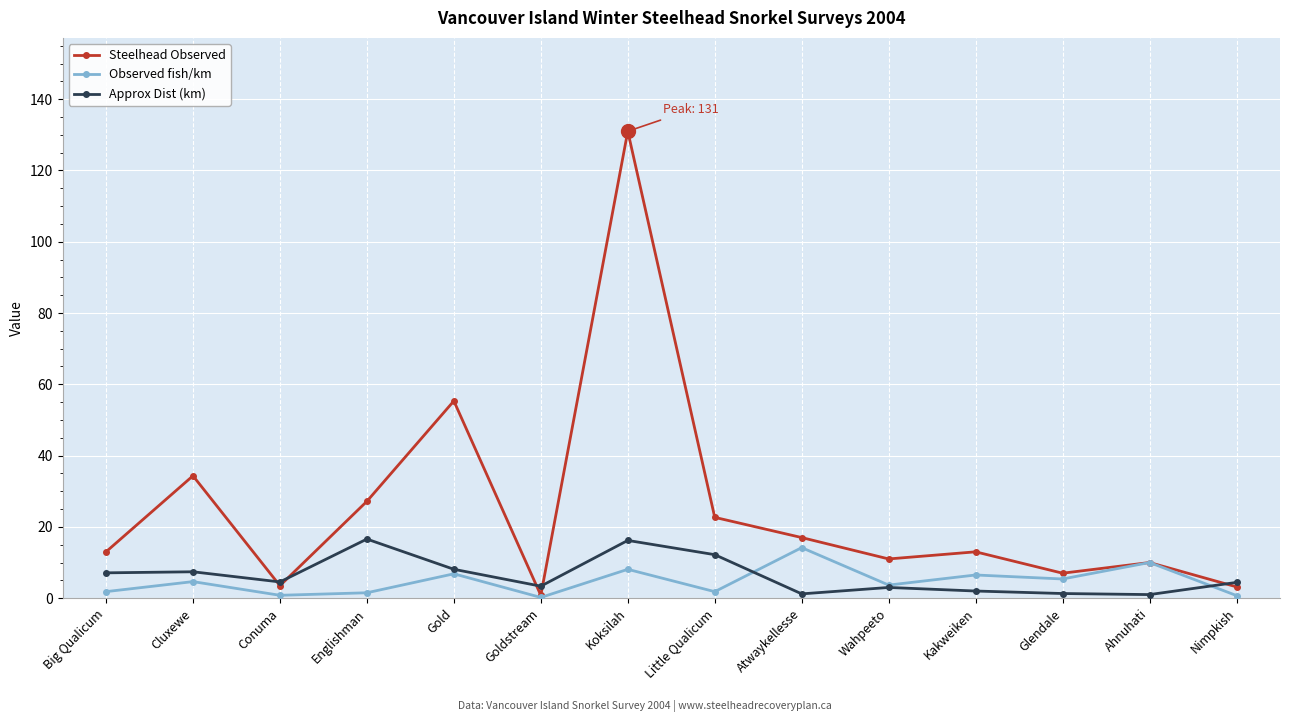

What value does the Observed fish/km series have at Cluxewe?

4.6